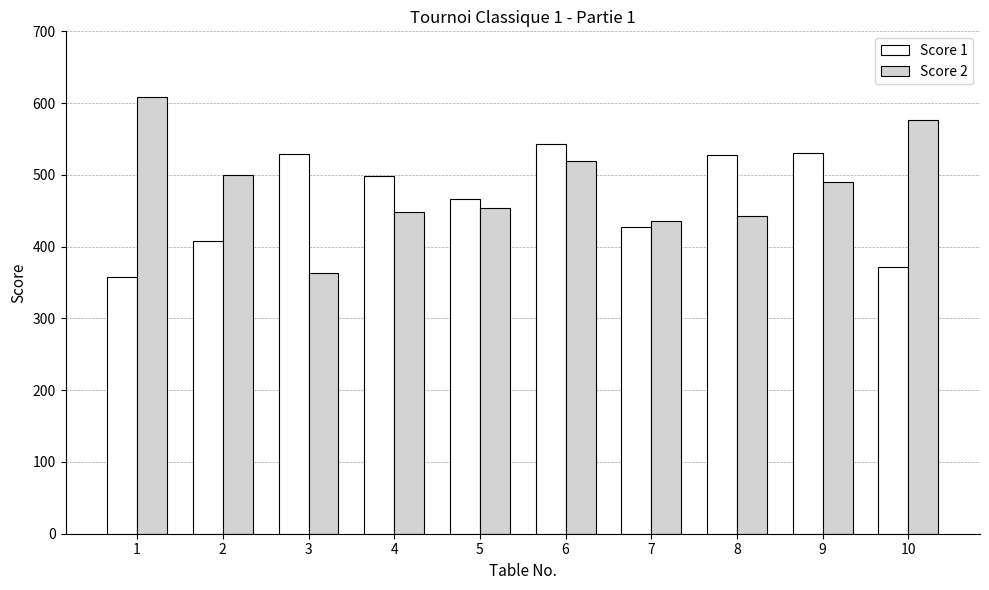

Which series has the largest range (max minus min)?

Score 2